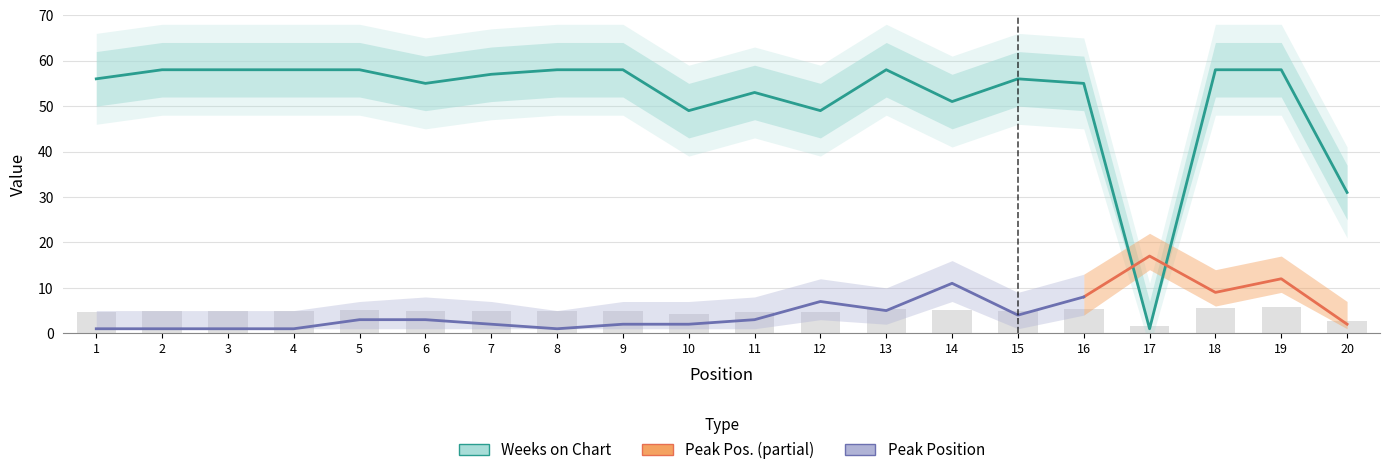

Which label corresponds to the smallest value in the chart?

17